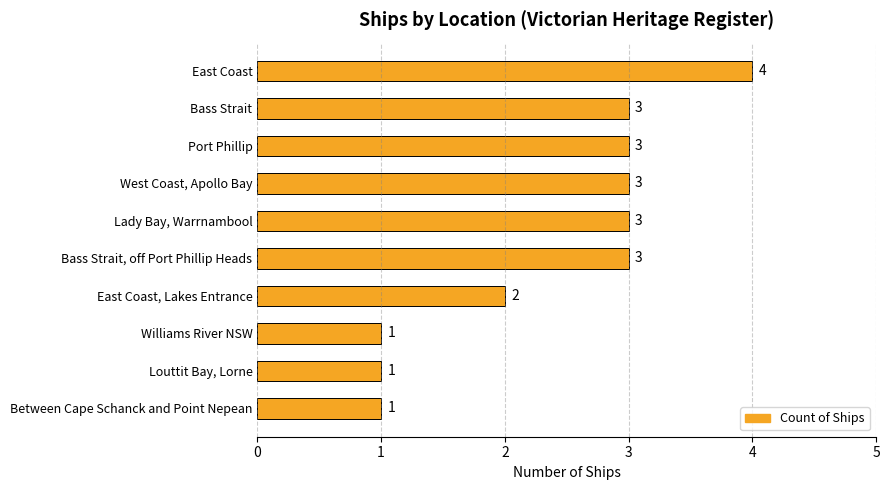

The chart shows a value of 2 at Lady Bay, Warrnambool. True or false?

False